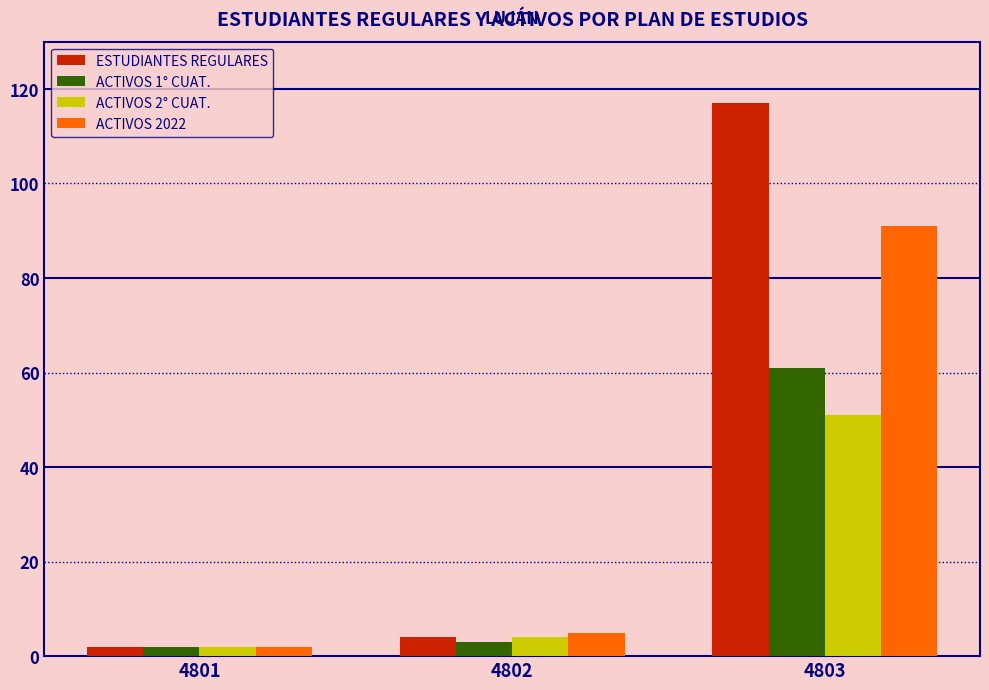

What value does the ACTIVOS 1° CUAT. series have at 4802?

3